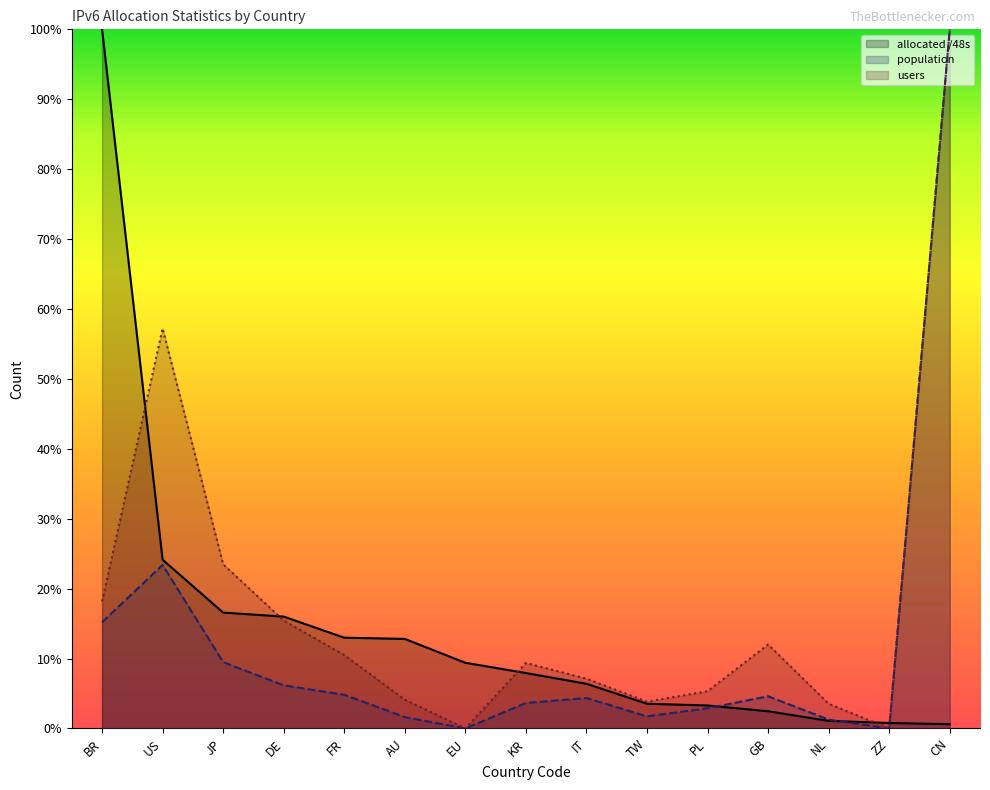

Which label corresponds to the smallest value in the chart?

EU